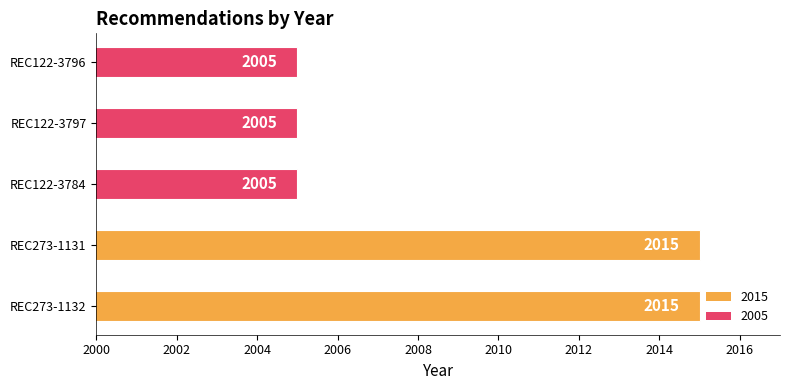

Count the number of data series in this chart.

1